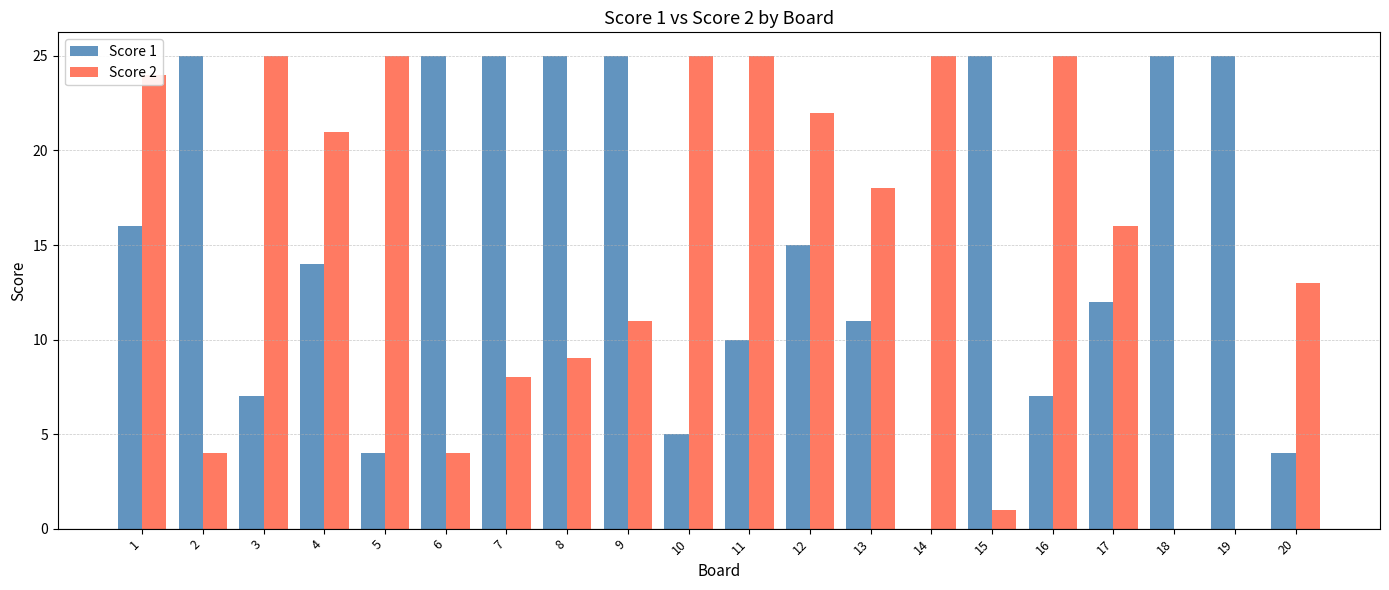

At which label does Score 1 first exceed 15?

1